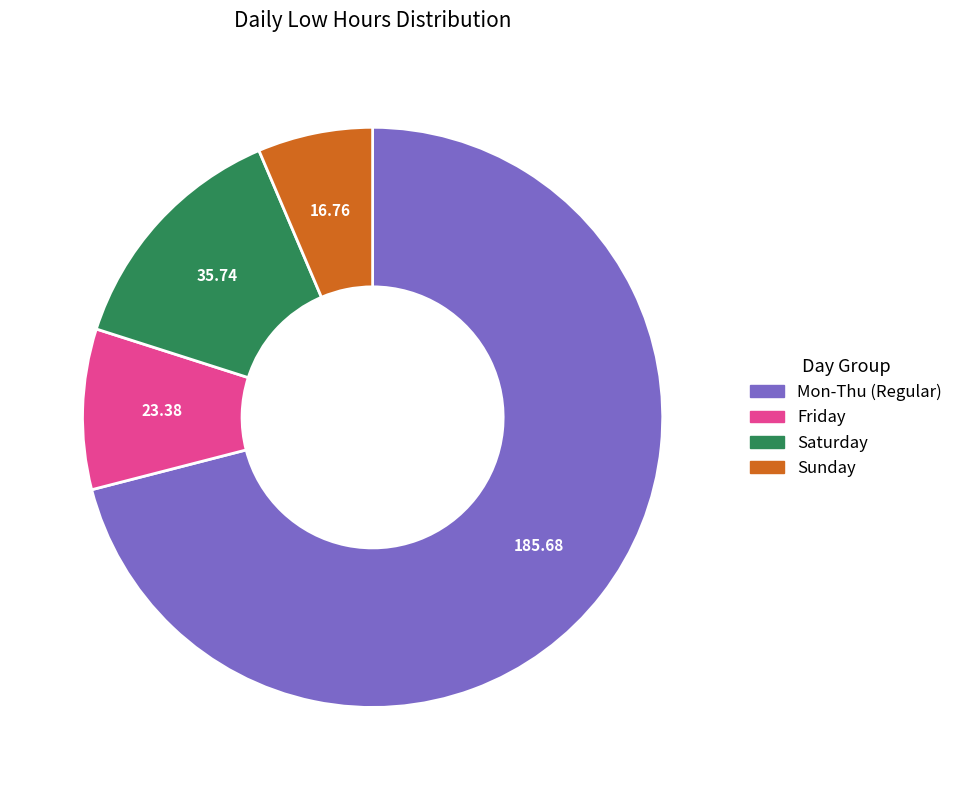

Is the sum of Saturday and Friday greater than half?

No